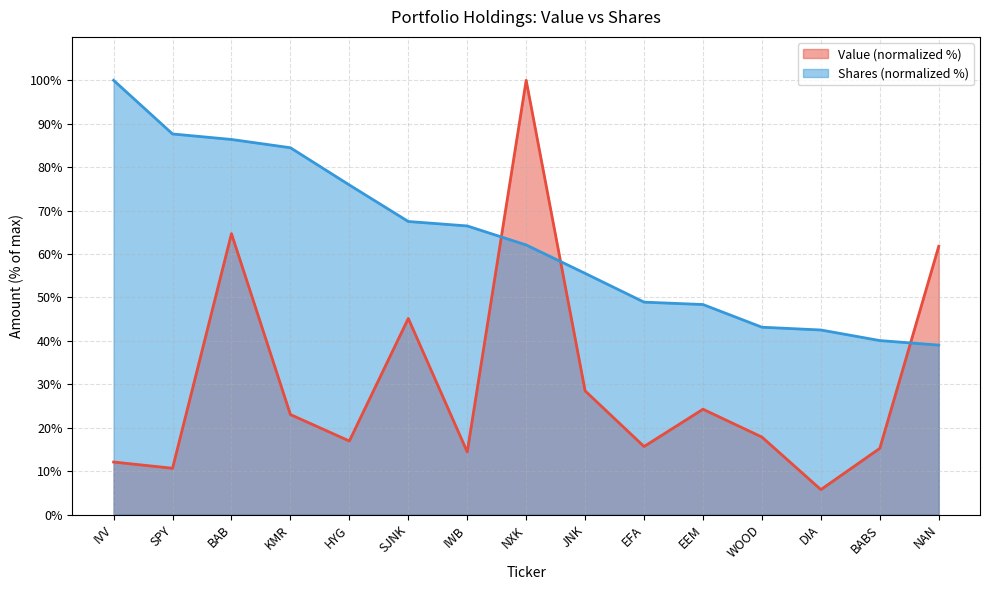

After their last crossing, which series has the higher values: Value or Shares or principal amount?

Value